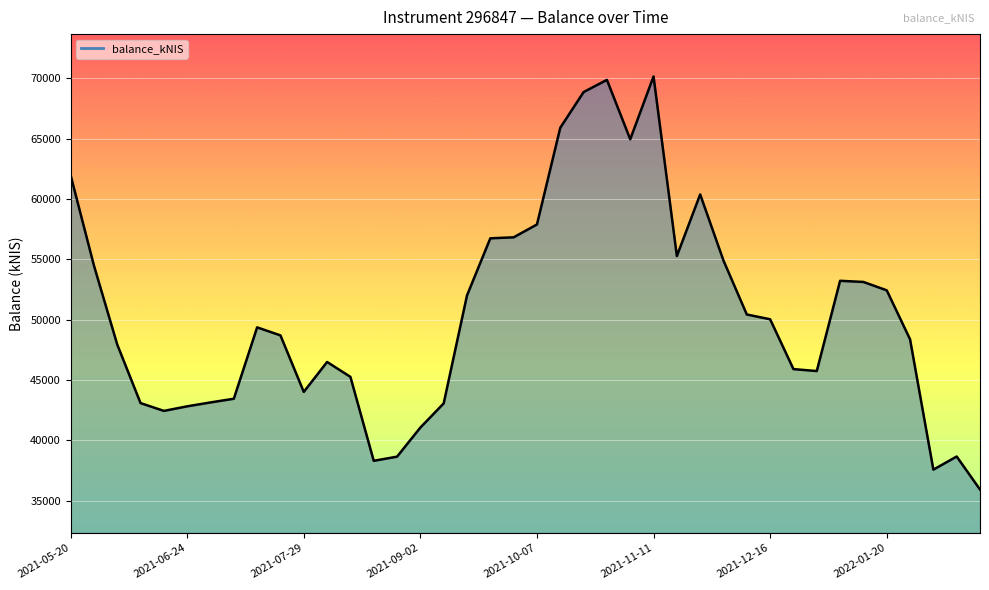

What is the greatest value displayed?

70139.2